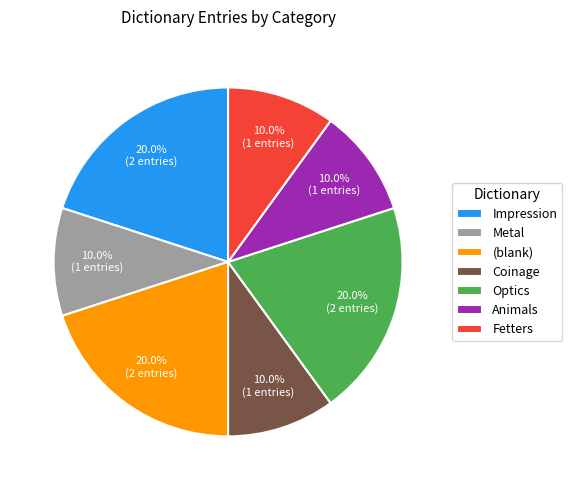

Which has a higher value, Fetters or Impression?

Impression